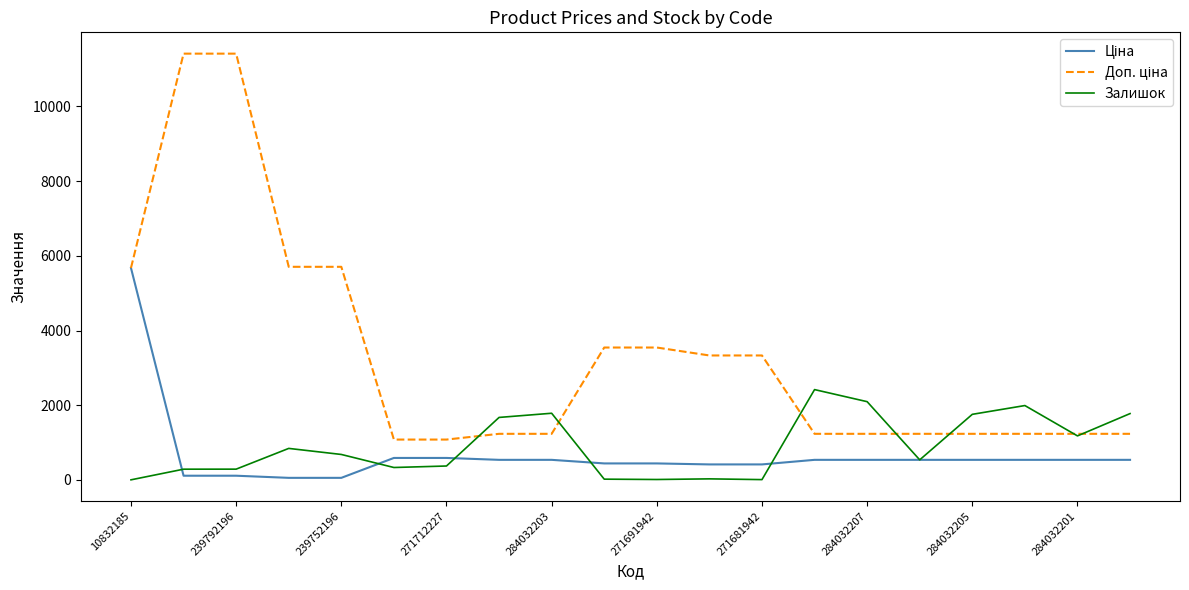

At which label does Доп. ціна first exceed 1235?

10832185